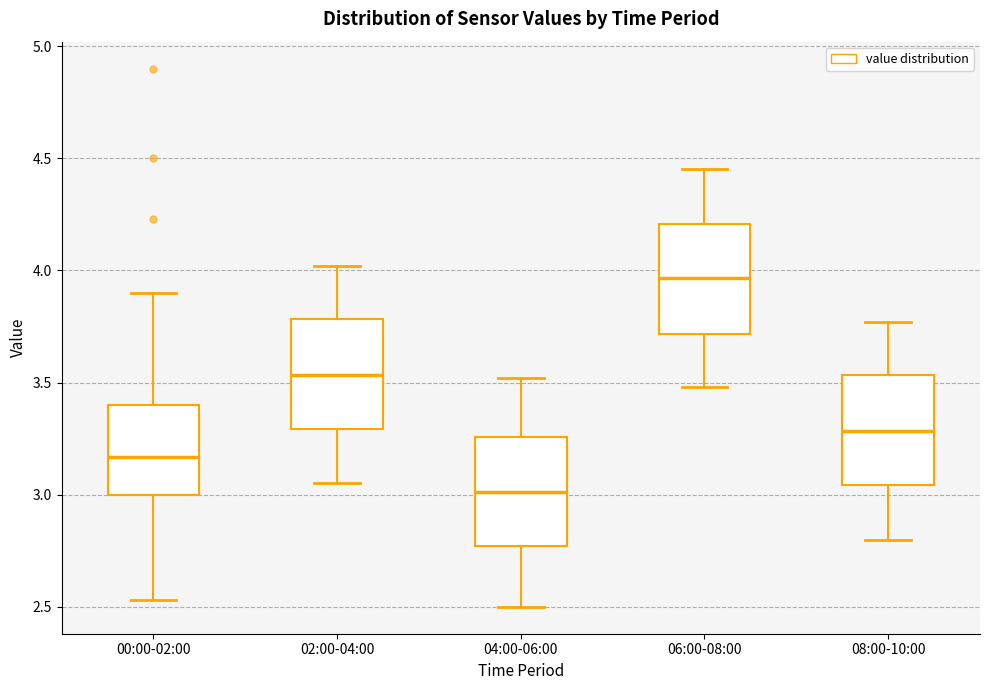

Reading left to right, transcribe this box plot: for each box, give where its median line is, the range the box spans, and where its two whiskers end, as read against the y-axis. The values are not printed on the chart, so give them approximately, as read against the axis.

00:00-02:00: median 3.15, box 3.00 to 3.40, whiskers 2.55 to 3.90
02:00-04:00: median 3.55, box 3.30 to 3.80, whiskers 3.05 to 4.00
04:00-06:00: median 3.00, box 2.75 to 3.25, whiskers 2.50 to 3.50
06:00-08:00: median 3.95, box 3.70 to 4.20, whiskers 3.50 to 4.45
08:00-10:00: median 3.30, box 3.05 to 3.55, whiskers 2.80 to 3.75